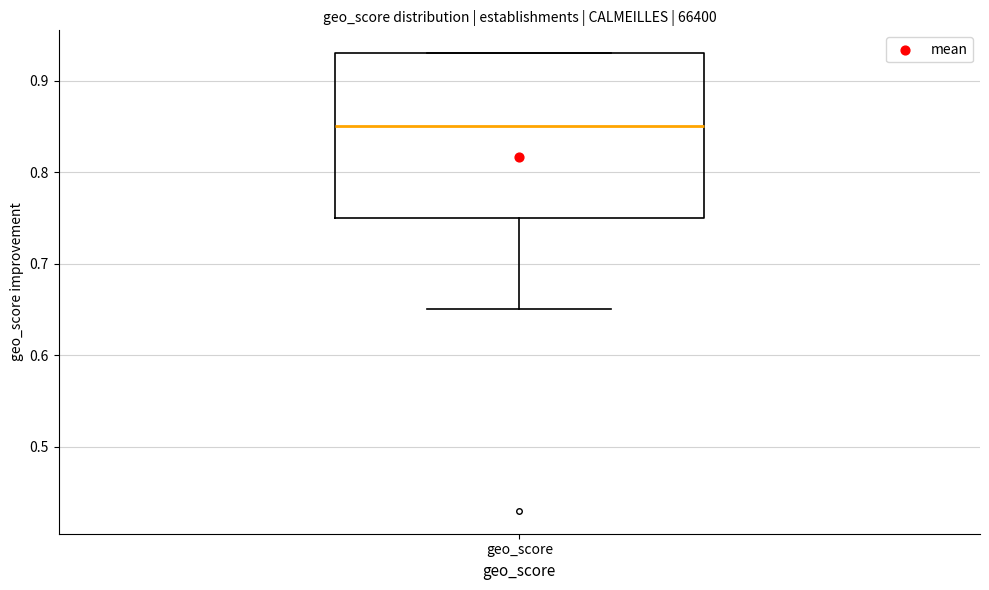

Transcribe this box plot: give where the median line is, the range the box spans, and where the two whiskers end, as read against the y-axis. The values are not printed on the chart, so give them approximately, as read against the axis.

median 0.85, box 0.75 to 0.93, whiskers 0.65 to 0.93